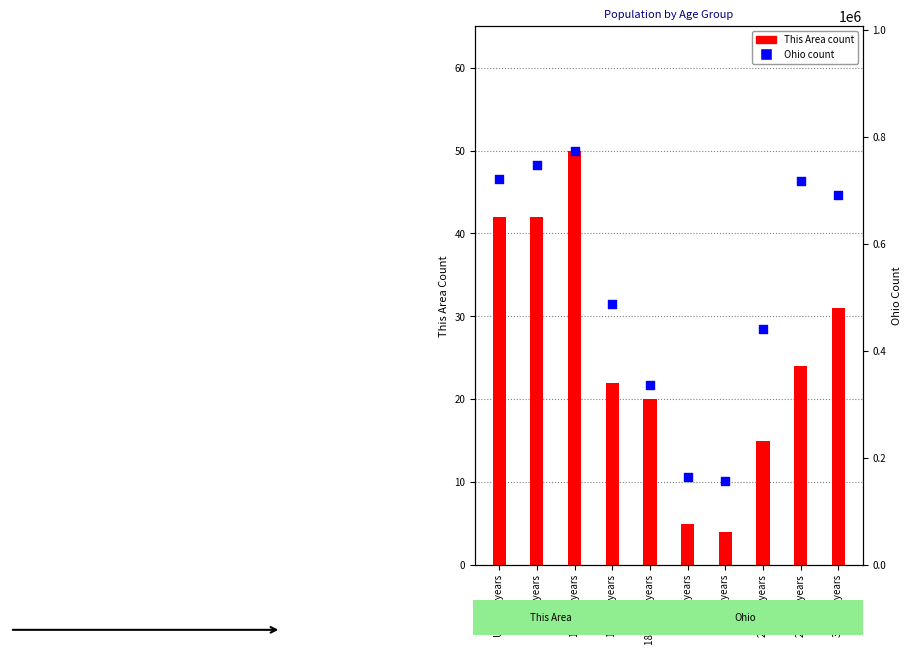

Is the value of Ohio at 20 years greater than the value of This Area at 22 to 24 years?

Yes